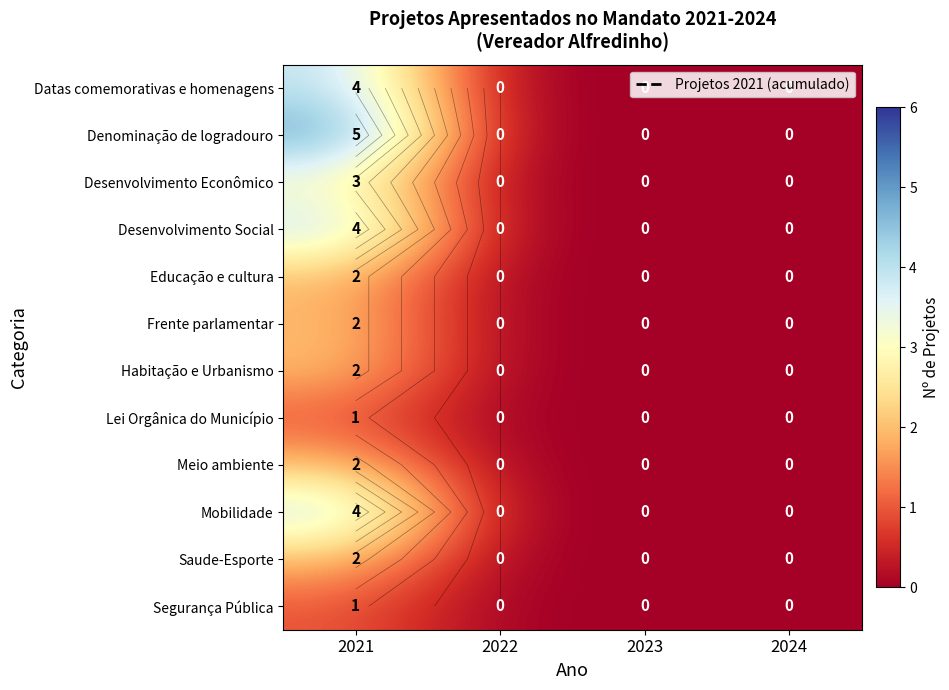

How many positive values does the Datas comemorativas e homenagens series have?

1